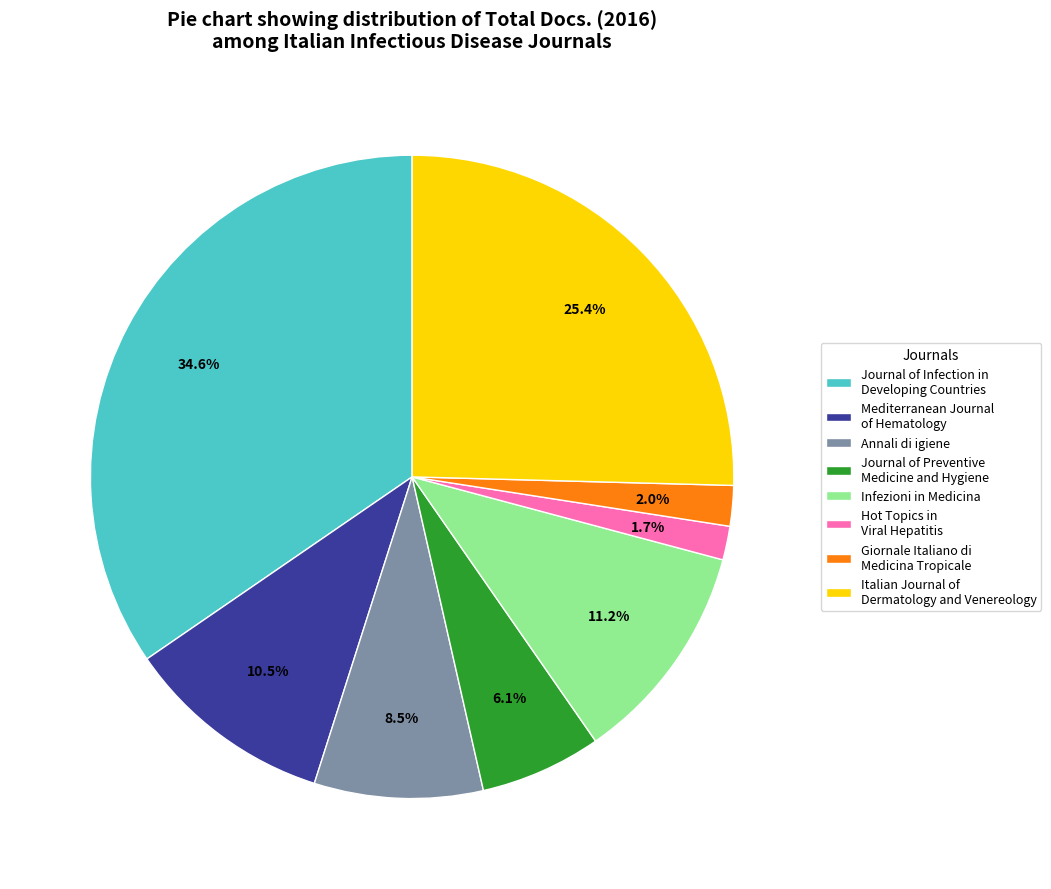

Between Journal of Infection in Developing Countries and Infezioni in Medicina, which is larger?

Journal of Infection in Developing Countries